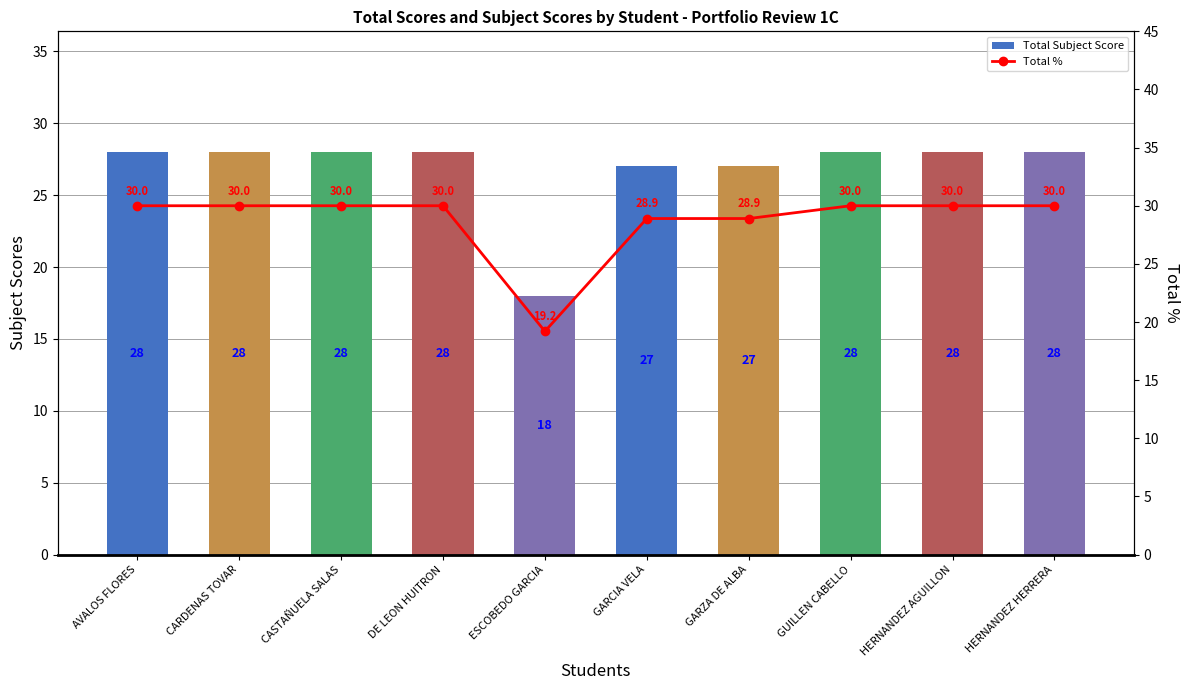

What are all the series names shown in the legend?

Total Subject Score, Total %